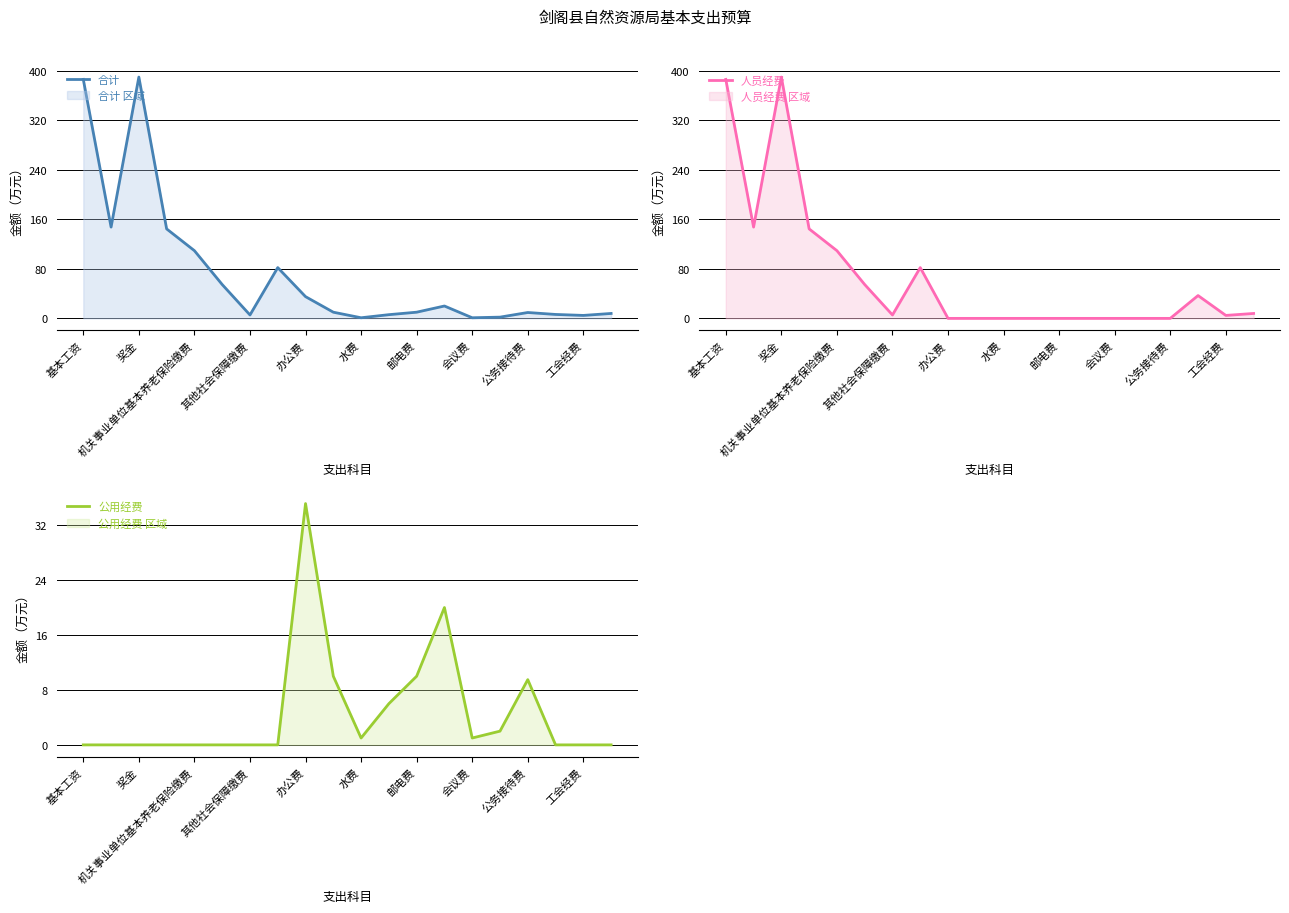

Read the 公用经费 value at 公务接待费.

9.5